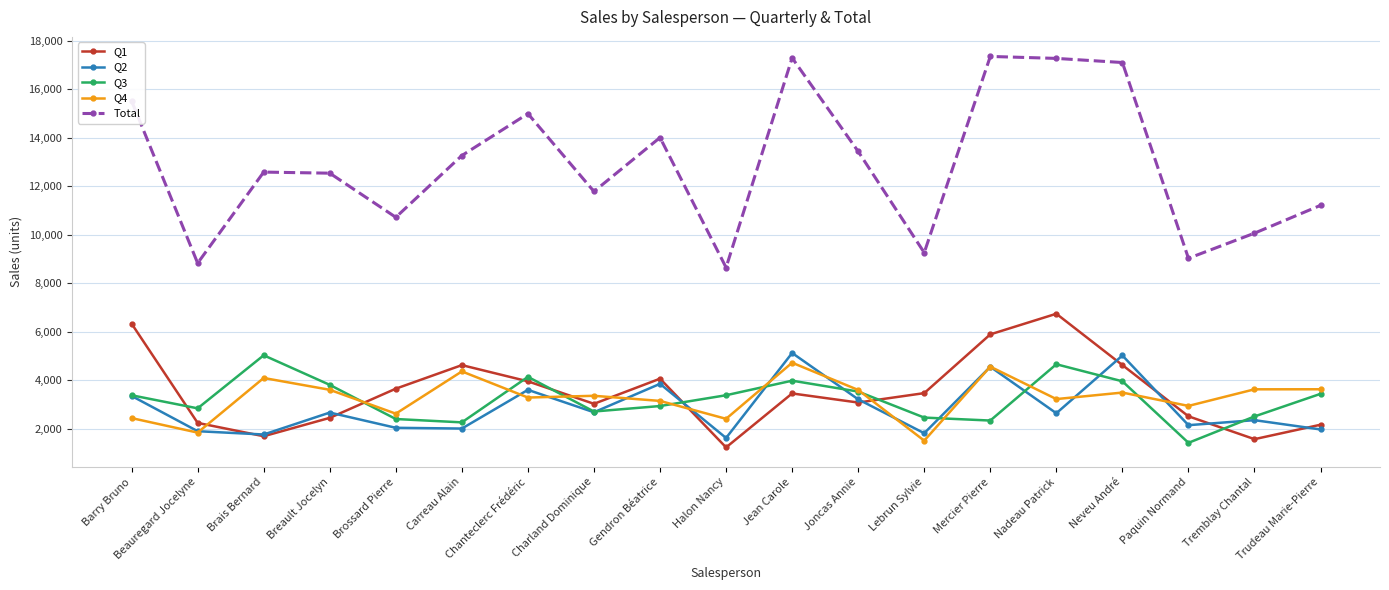

Which series has the widest spread of values?

Total